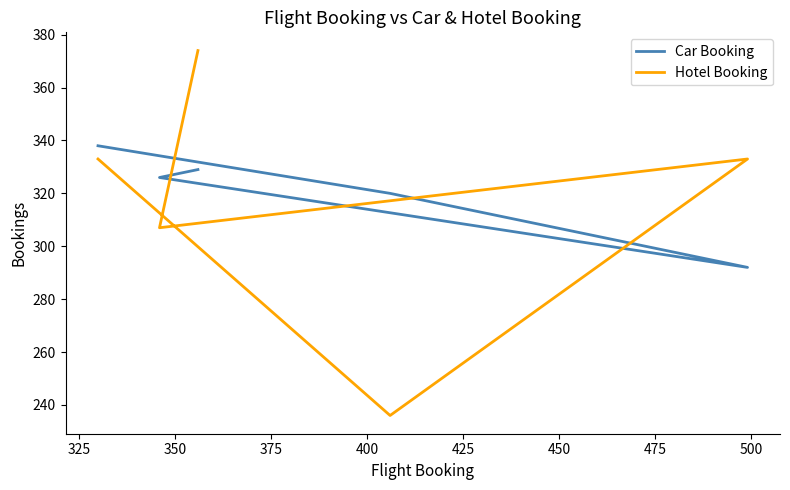

What is the difference between the highest and lowest values at 350?

41